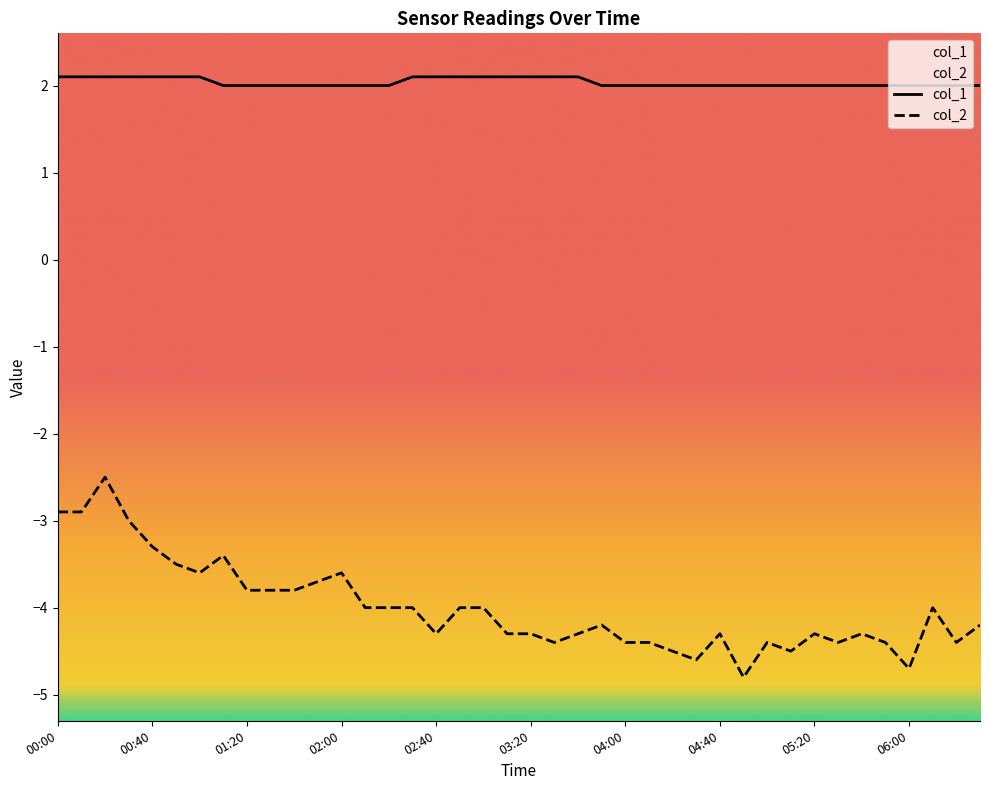

What is the smallest value displayed?

-4.8